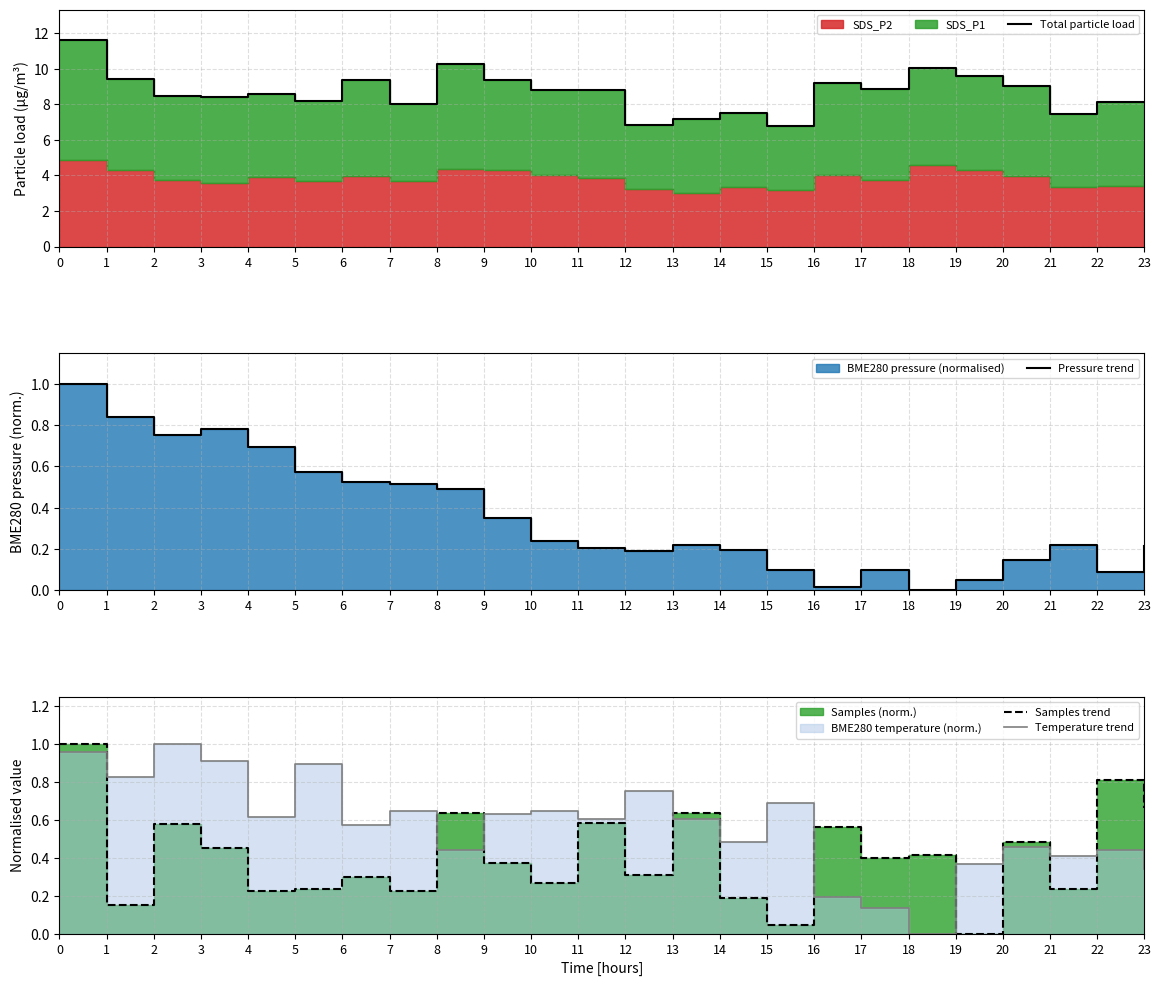

In Temperature trend, how many points are higher than both neighbors (excluding endpoints)?

8